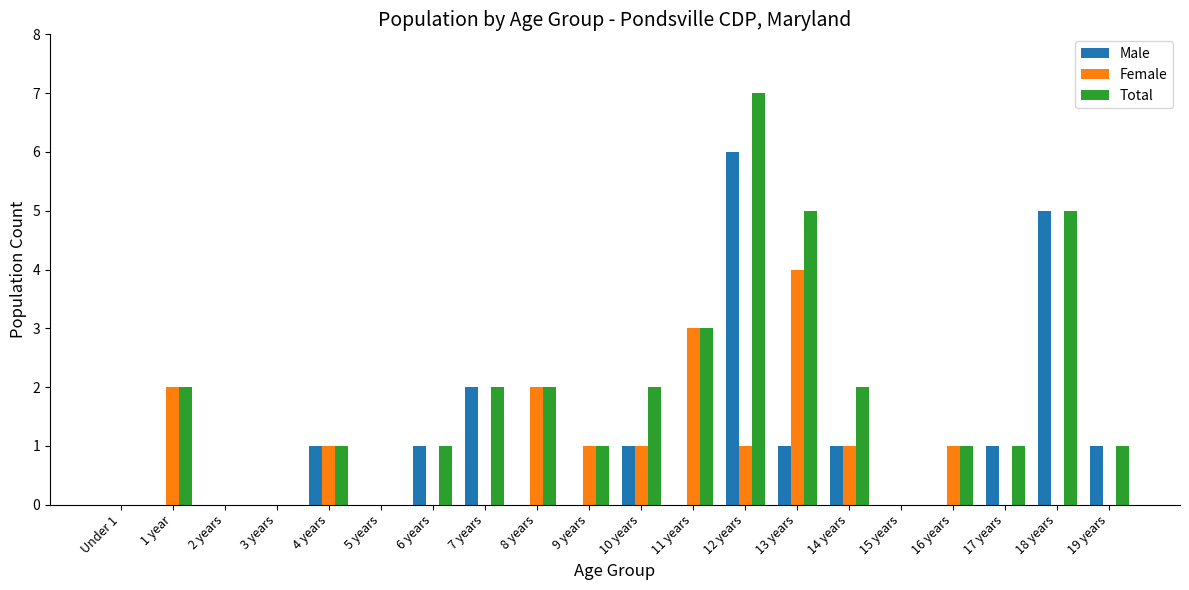

What are all the series names shown in the legend?

Male, Female, Total